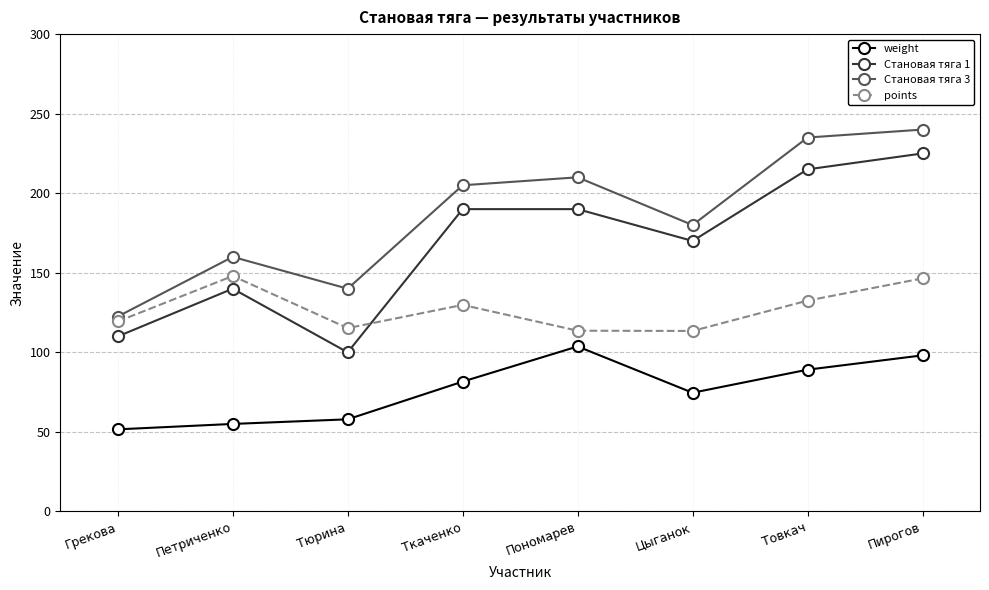

What is the sum of the Становая тяга 1 values at Товкач and Грекова?

325.0